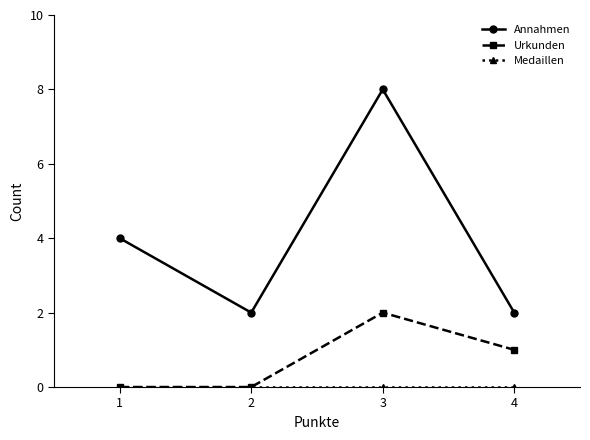

At which label does Urkunden first exceed 1?

3